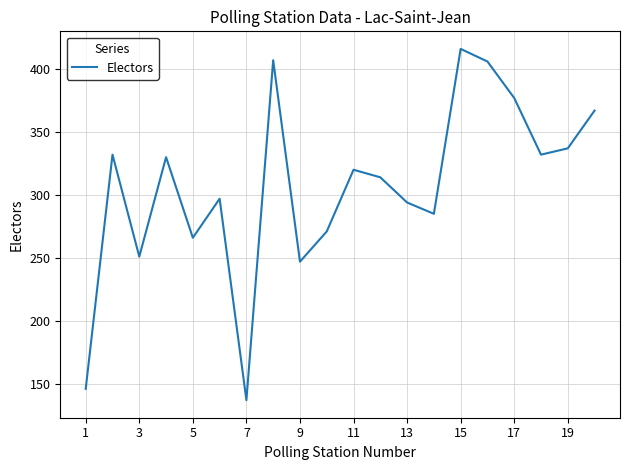

What is the minimum value shown in the chart?

137